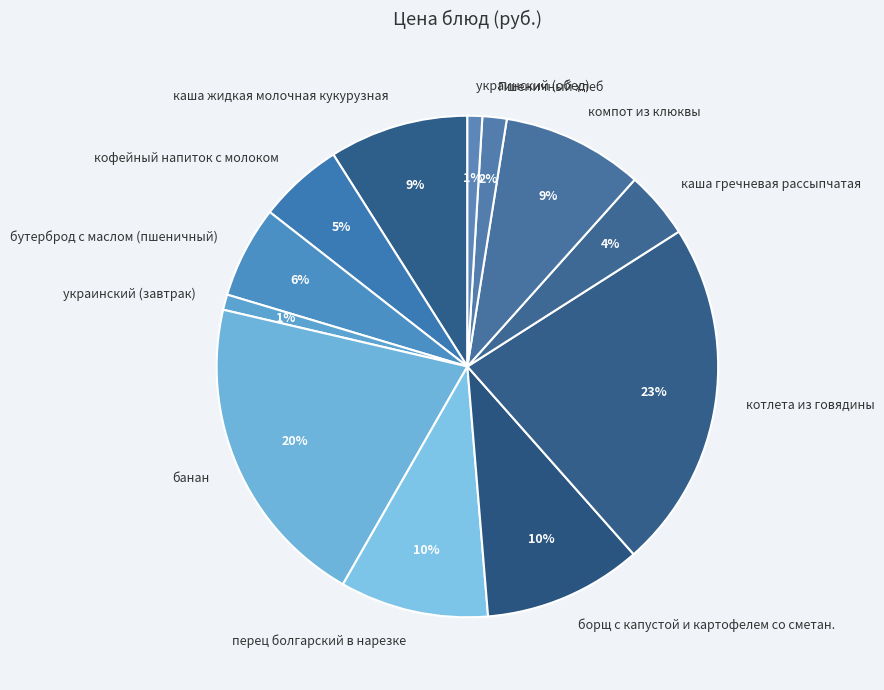

Is it true that банан is 20% of the pie?

True